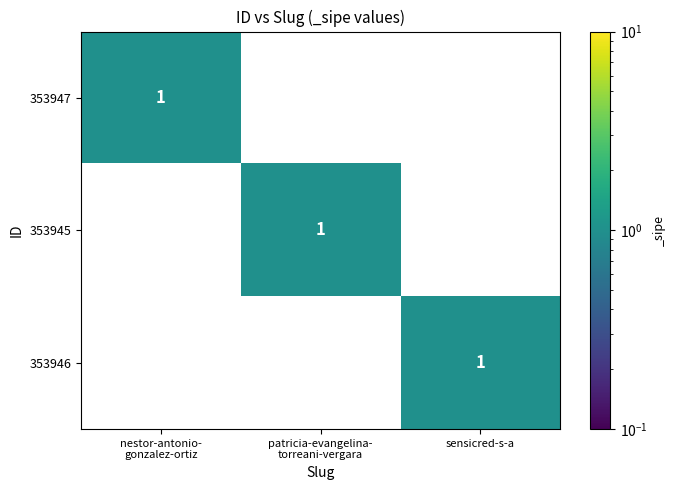

Is it true that 353945 equals 0 at sensicred-s-a?

True